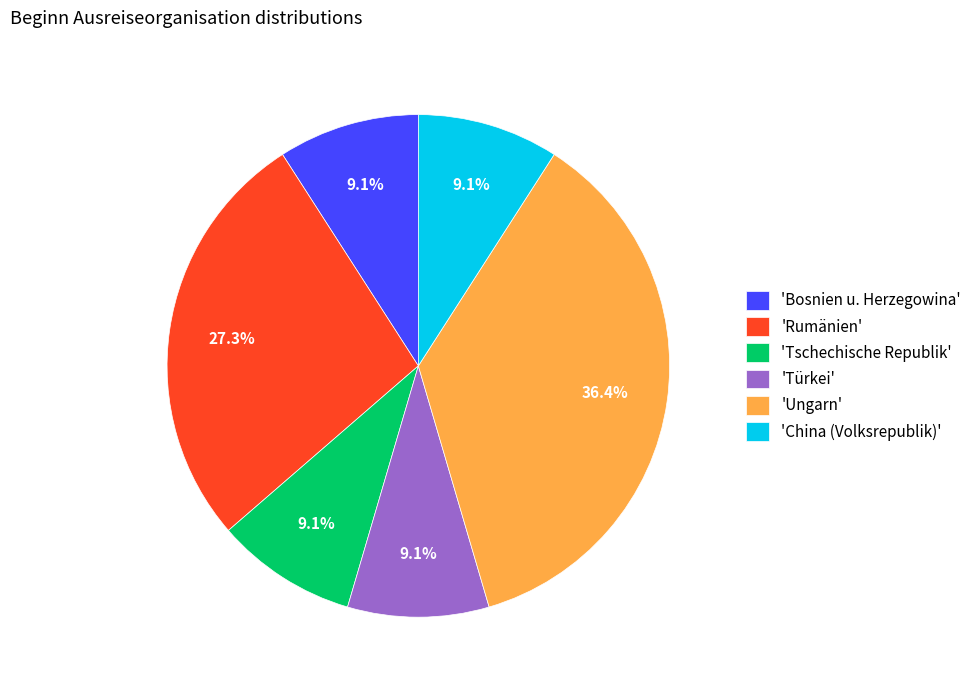

How many slices are in this pie chart?

6